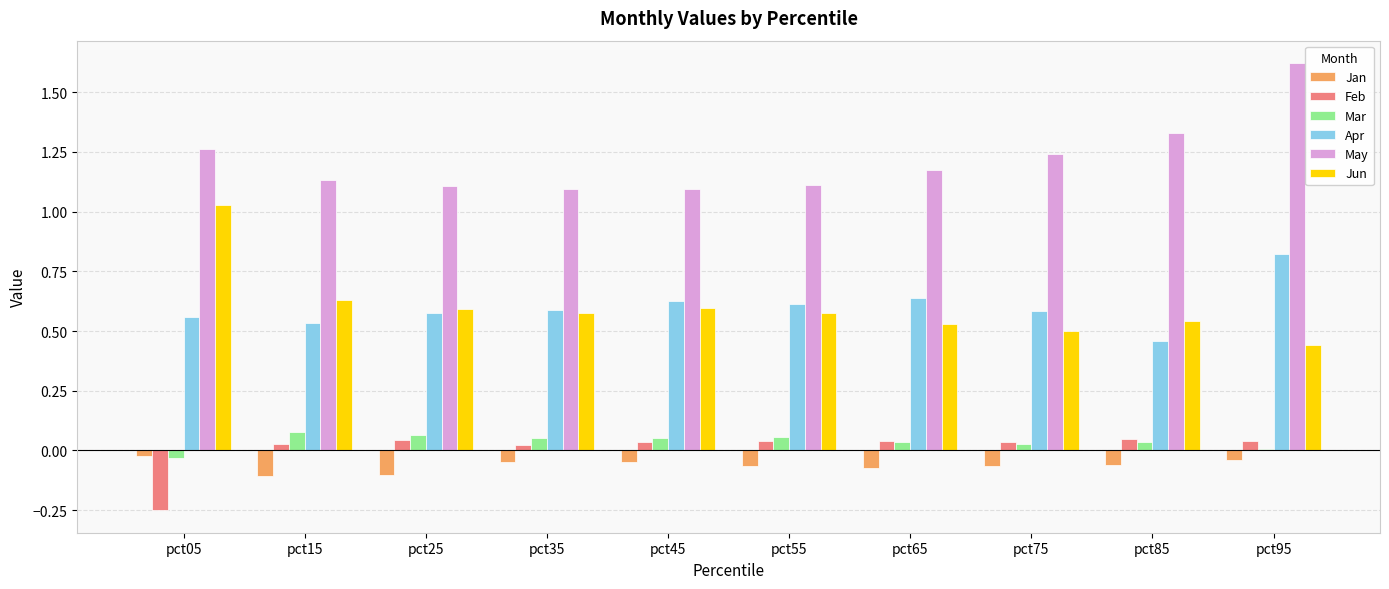

At which category is the sum across all series the highest?

pct95